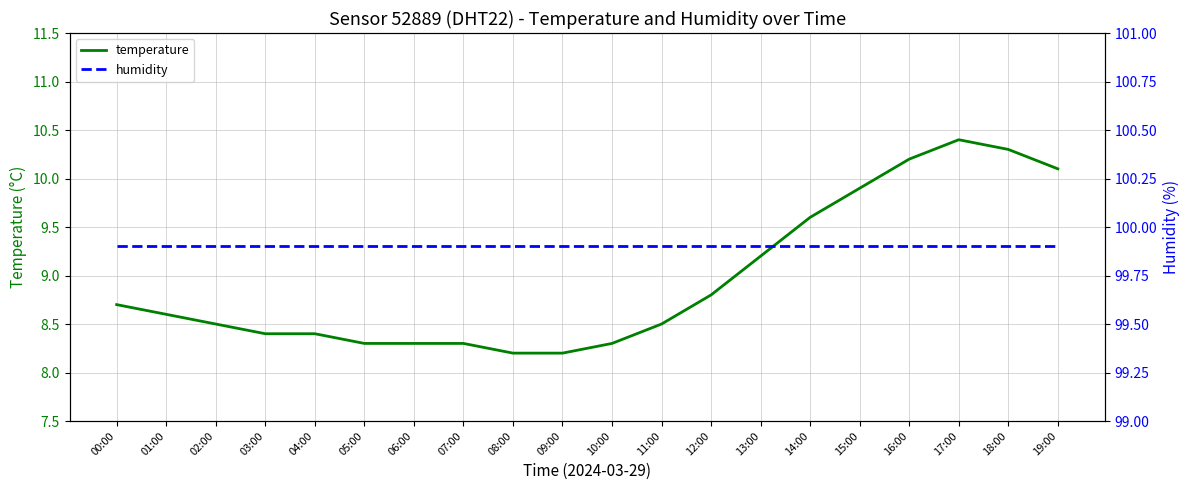

Rank the categories by humidity value from highest to lowest.

00:00, 01:00, 02:00, 03:00, 04:00, 05:00, 06:00, 07:00, 08:00, 09:00, 10:00, 11:00, 12:00, 13:00, 14:00, 15:00, 16:00, 17:00, 18:00, 19:00